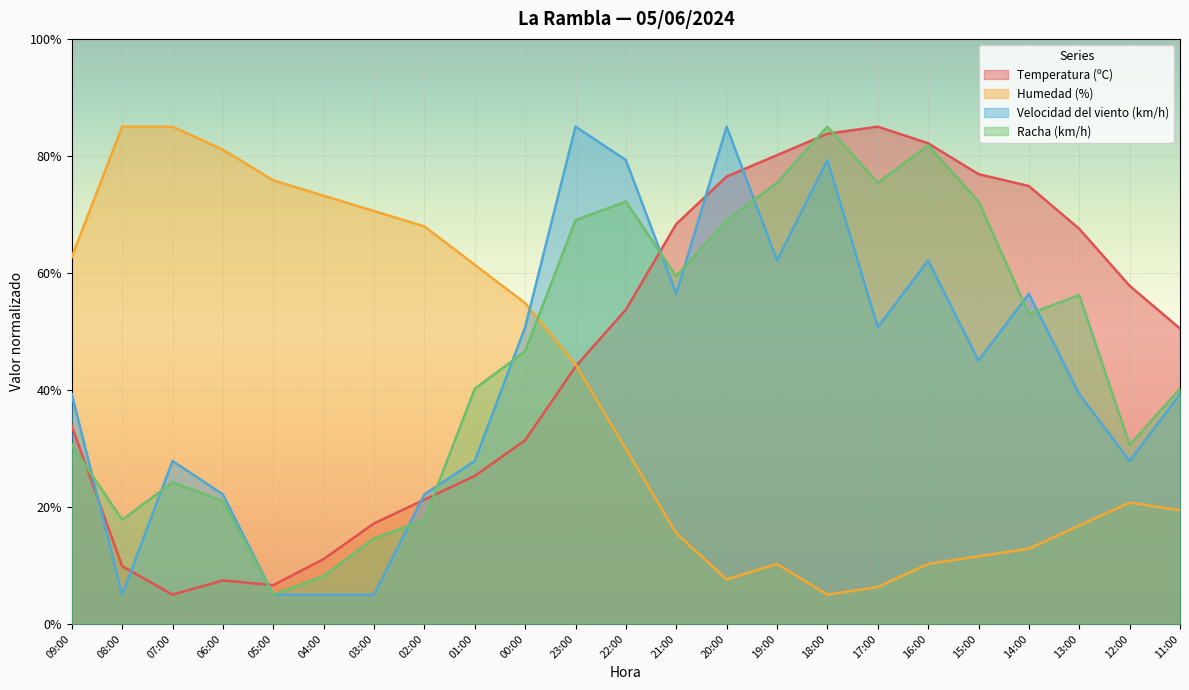

Between which two adjacent categories do Temperatura (ºC) and Velocidad del viento (km/h) first intersect?

09:00 and 08:00